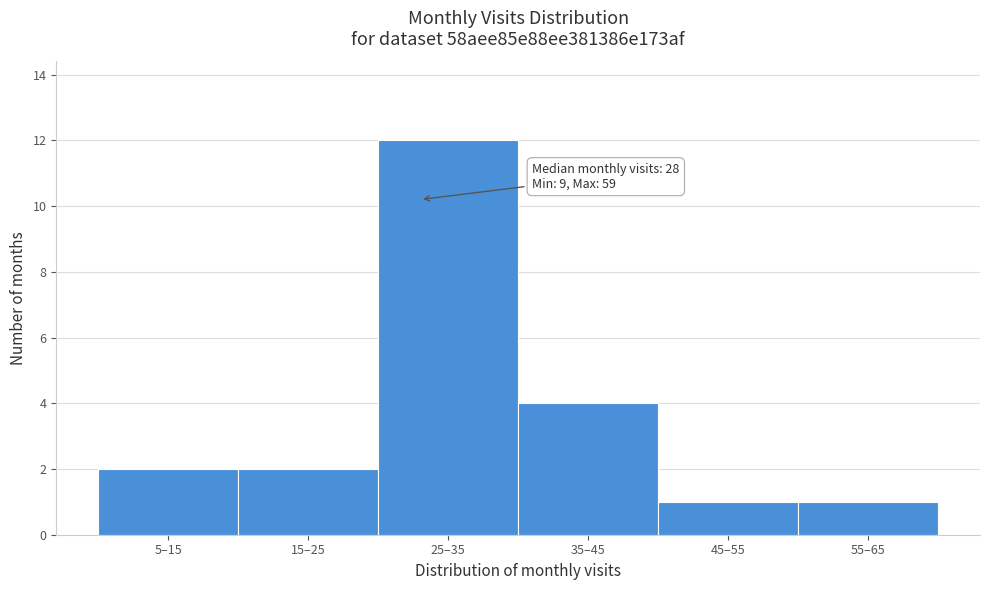

Reading left to right, extract all data points from this chart.

2	2	12	4	1	1